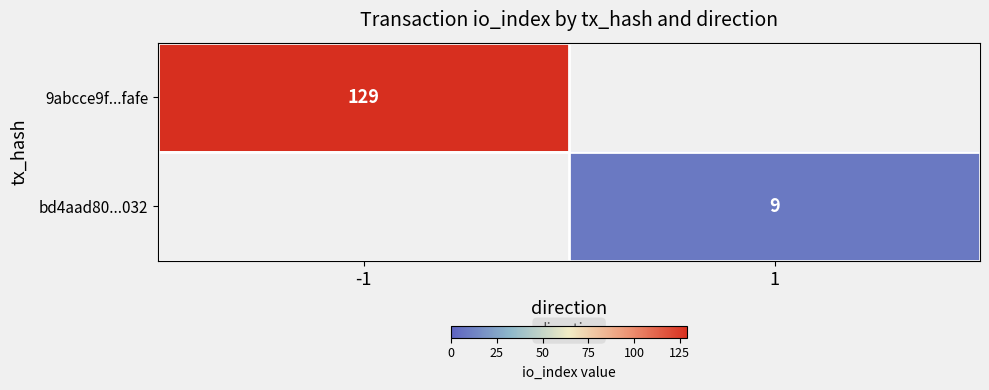

True or false: 9abcce9f...fafe has a value of 129 at -1.

True